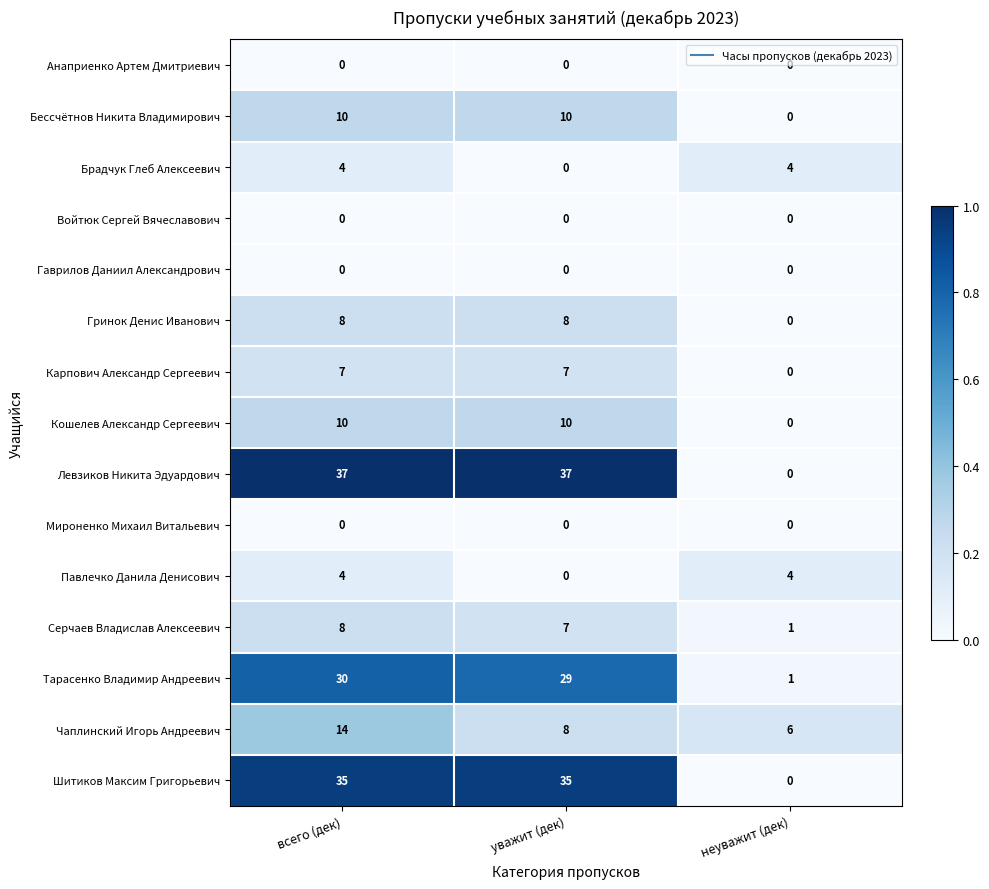

Which category has the lowest value in the Серчаев Владислав Алексеевич series?

неуважит (дек)